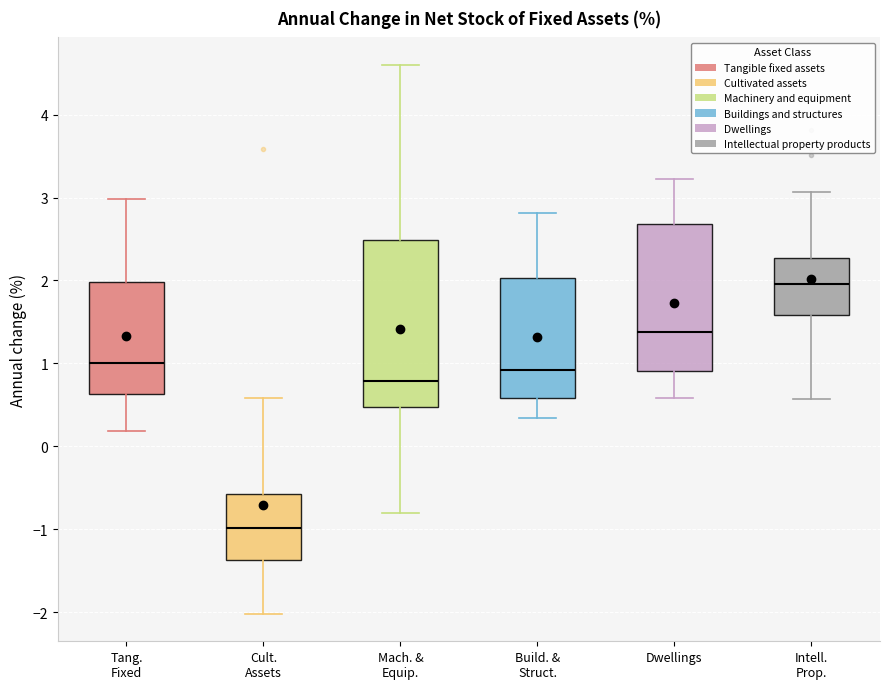

Comparing the boxes themselves (not the whiskers), which one is the tallest?

Mach. & Equip.